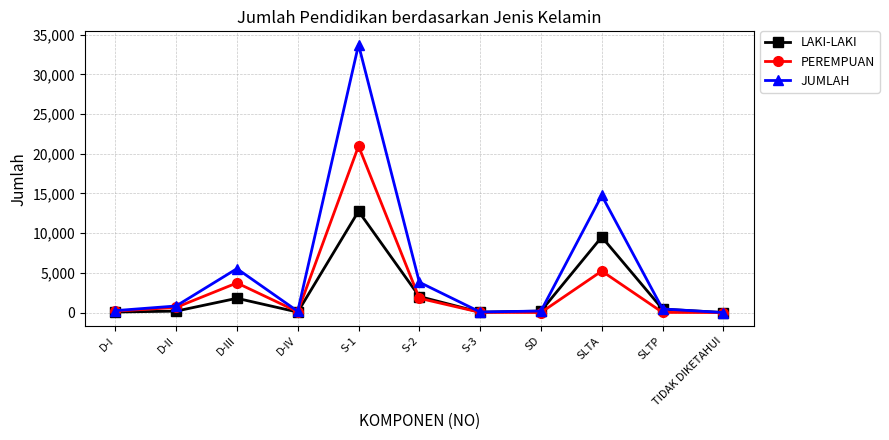

The value of LAKI-LAKI at SLTA is 2331. True or false?

False